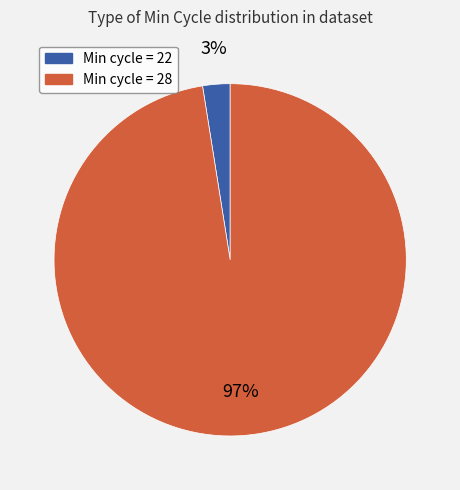

To the nearest percent, what is the average slice percentage?

50%